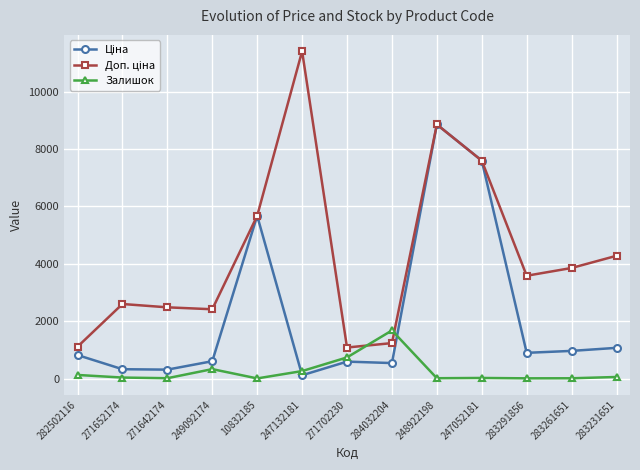

At which category is the sum across all series the highest?

248922198